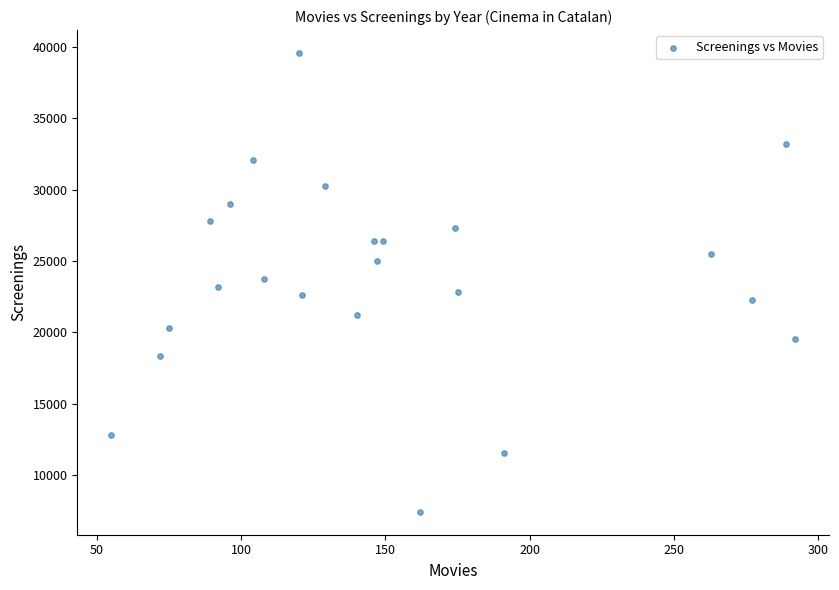

What is the range of Y values (max minus min)?

32183